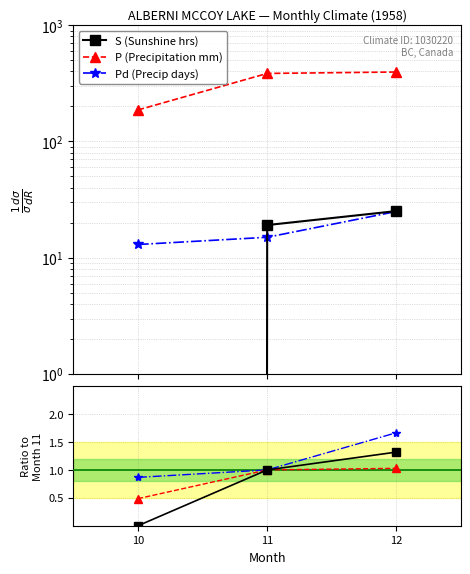

What is the difference between the second highest and minimum values in the P ratio series?

0.5